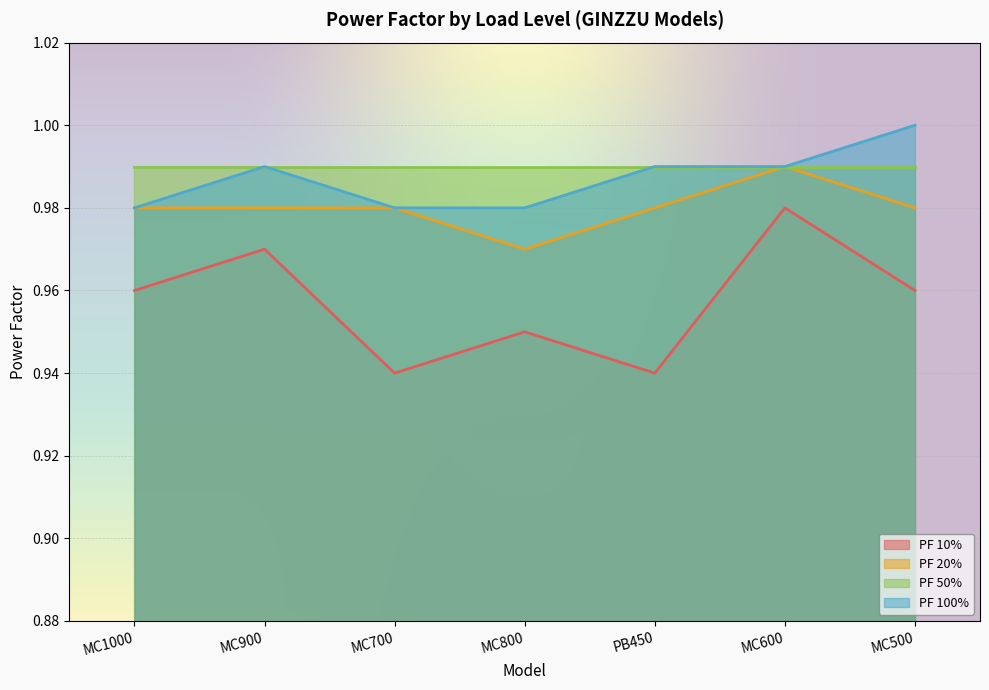

Which has a higher value, MC800 or MC500?

MC500